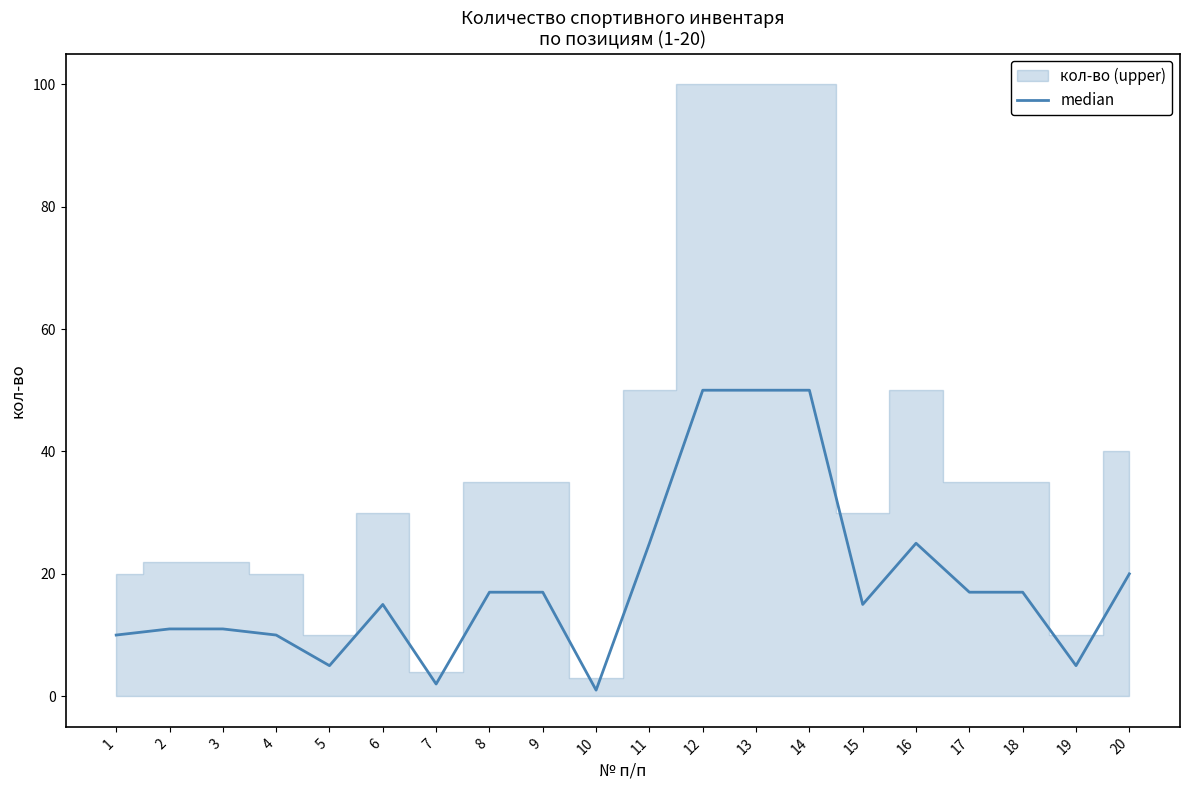

At which category does the chart reach its minimum across all series?

10